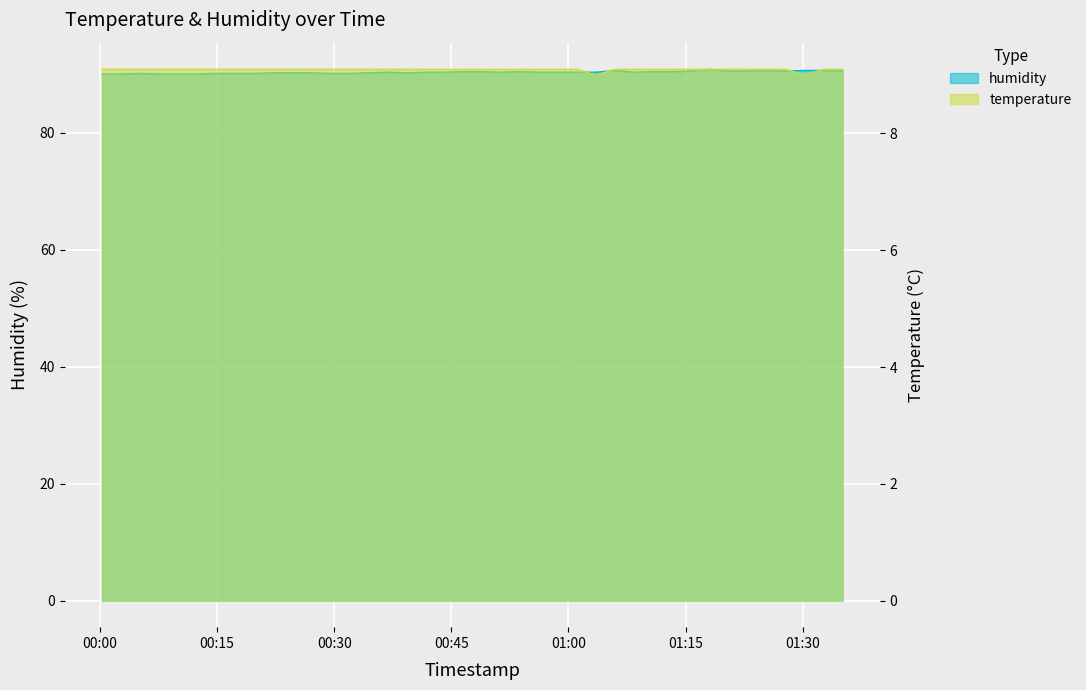

True or false: humidity and temperature intersect in this chart.

False